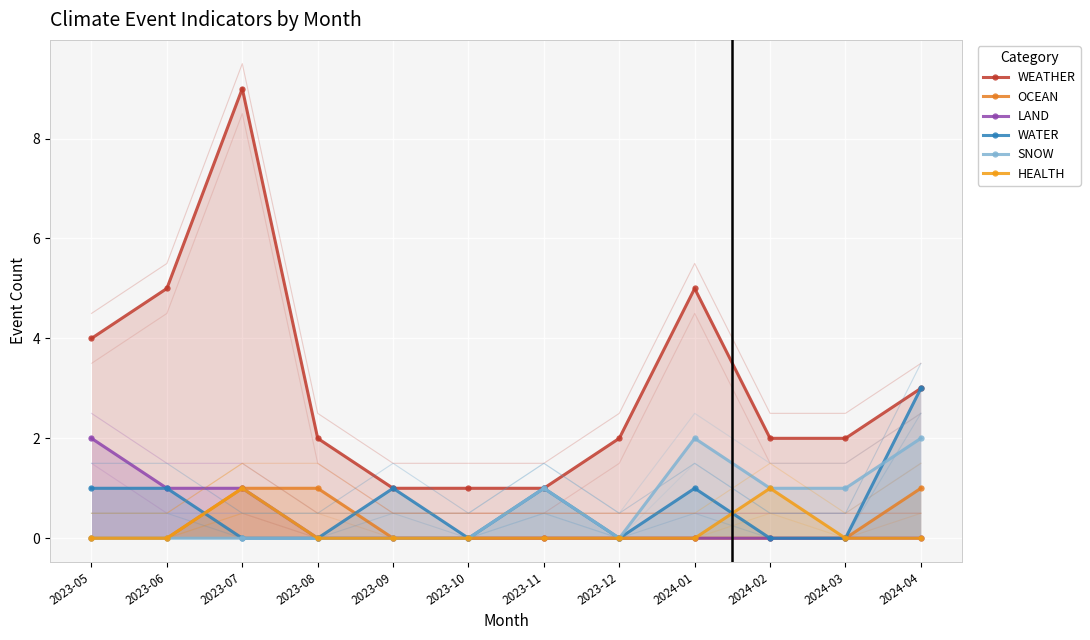

What is the total value across all series at 2023-12?

2